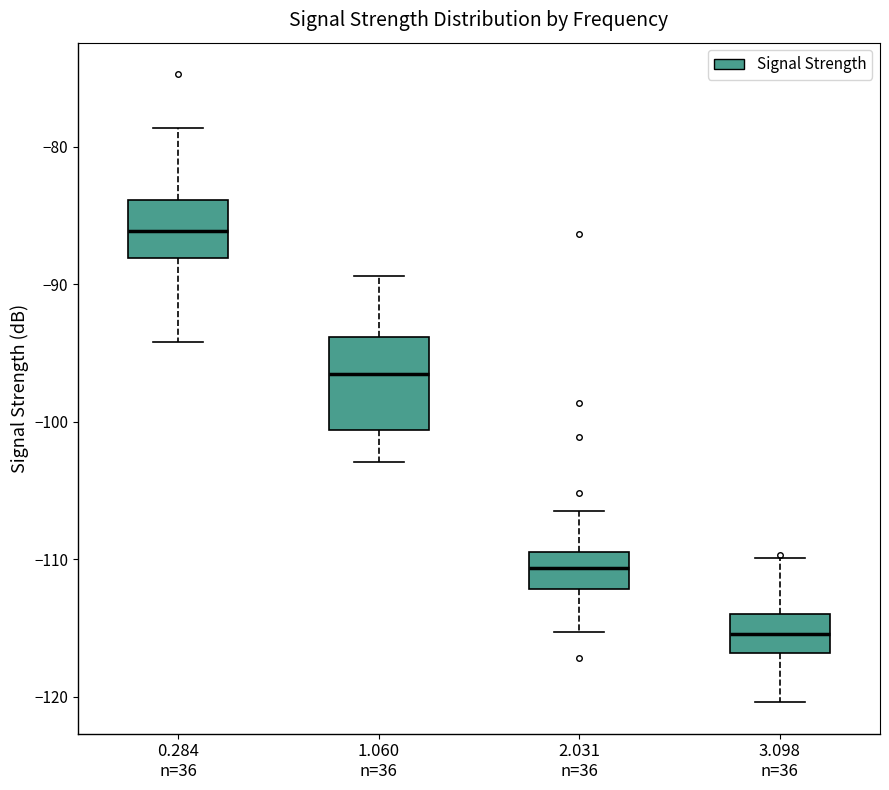

Reading left to right, read every box against the y-axis: the position of its median line, the range the box covers, and the ends of its whiskers. The values are not printed on the chart, so give them approximately, as read against the axis.

0.284 n=36: median -86, box -88 to -84, whiskers -94 to -79
1.060 n=36: median -97, box -101 to -94, whiskers -103 to -89
2.031 n=36: median -111, box -112 to -109, whiskers -115 to -106
3.098 n=36: median -115, box -117 to -114, whiskers -120 to -110